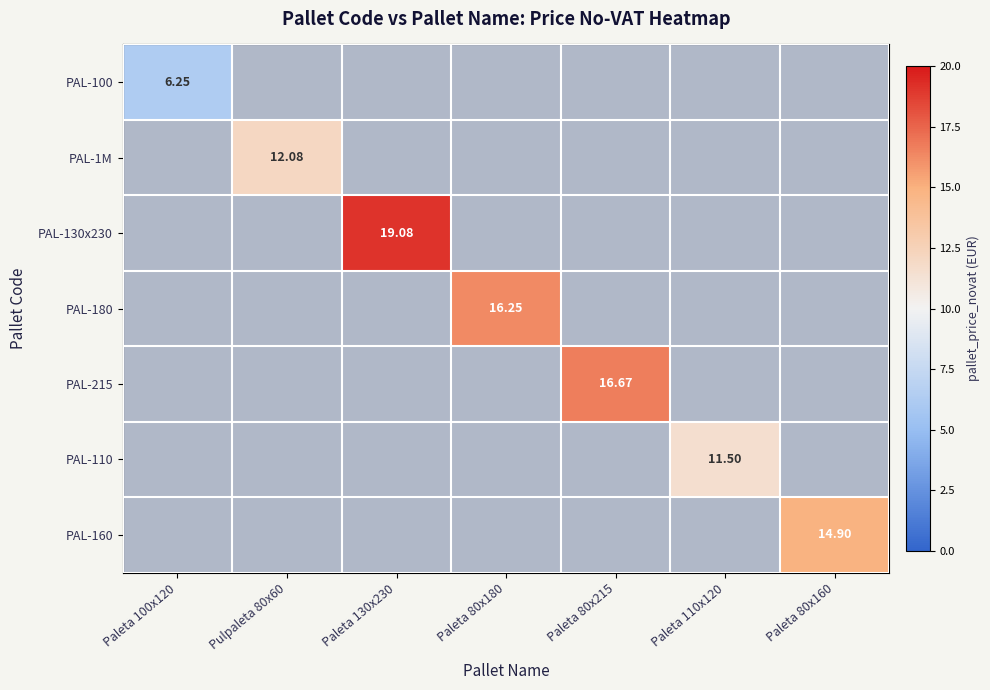

Which series changed the most between Pulpaleta 80x60 and Paleta 80x160?

PAL-160